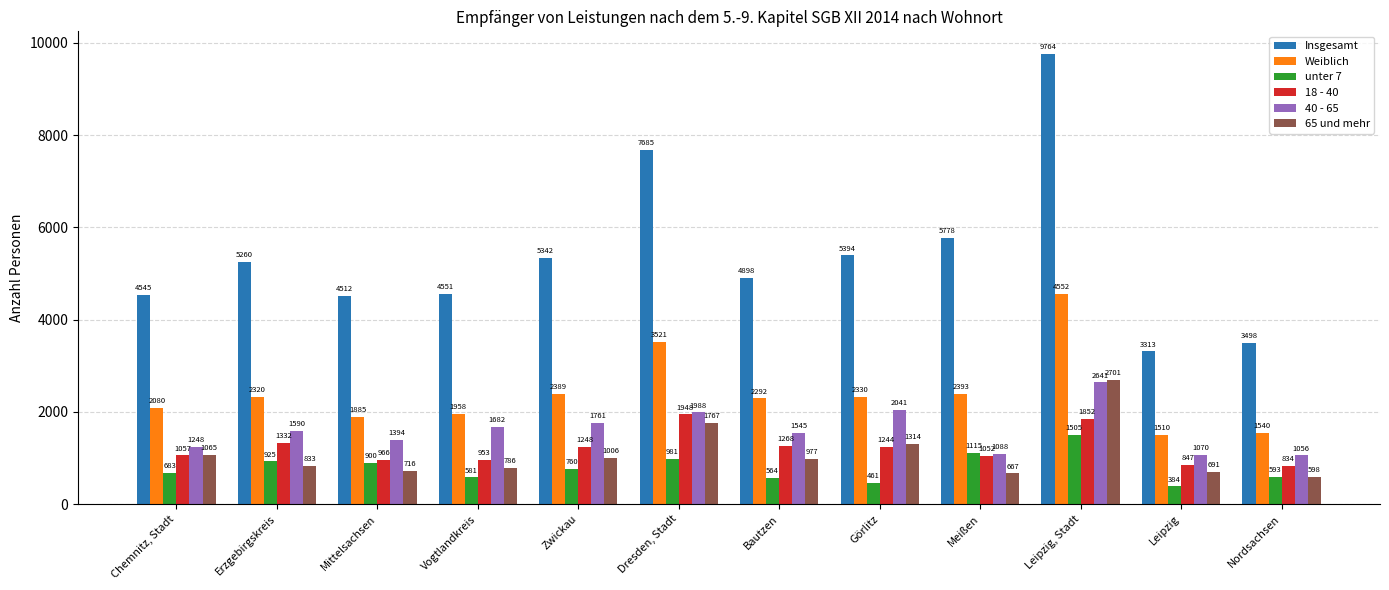

What is the minimum value shown in the chart?

384